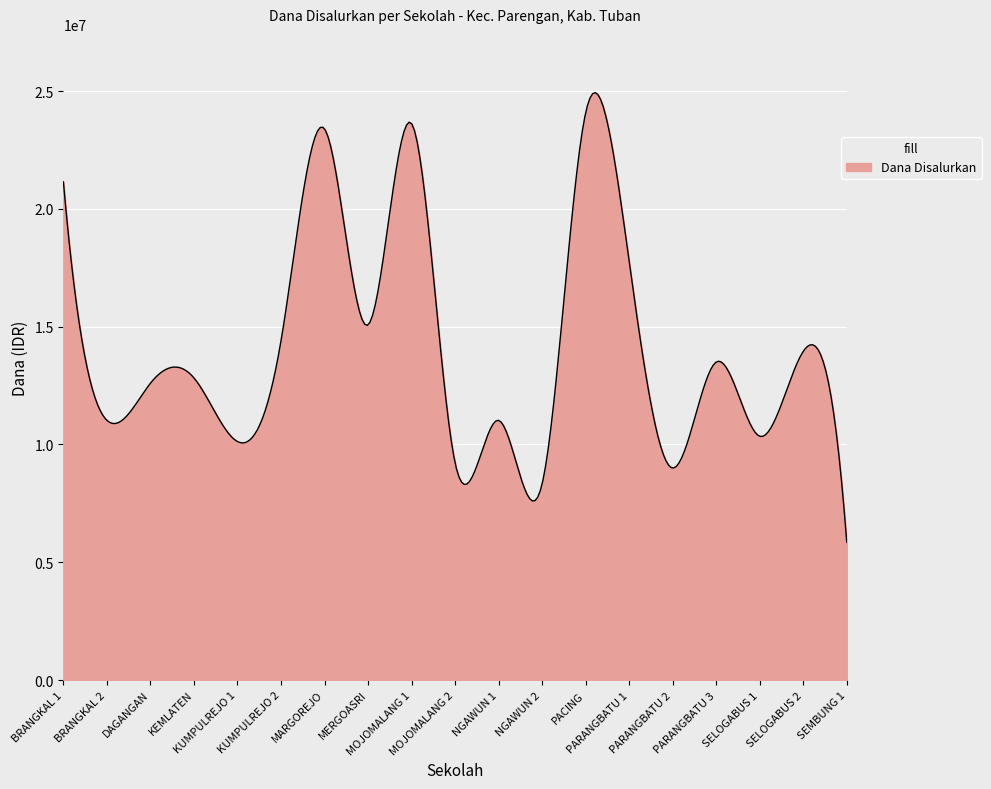

What is the maximum value shown in the chart?

24936010.5